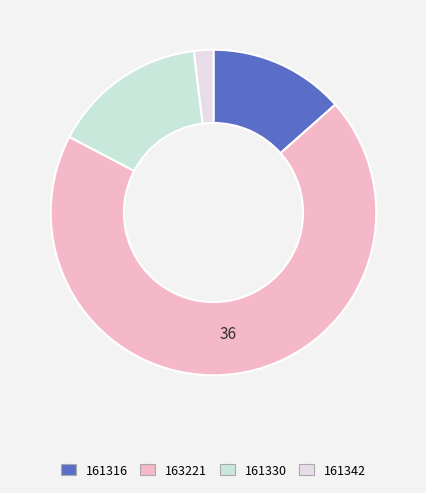

What is the largest slice in the pie chart?

163221